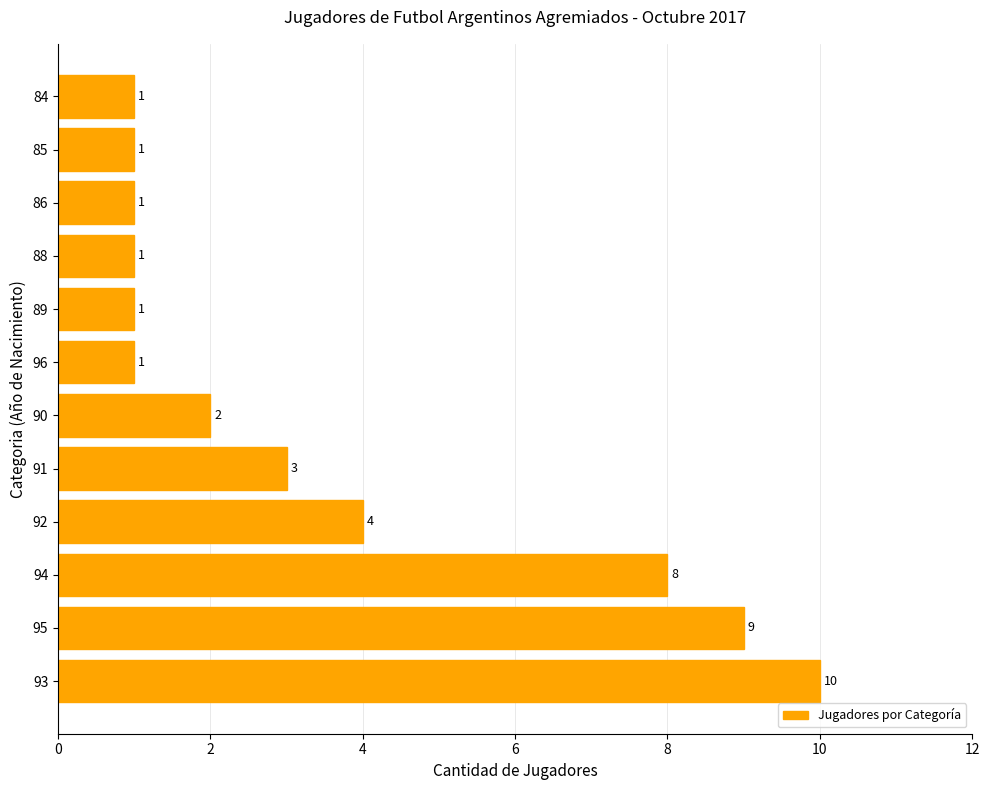

What is the sum of all values?

42